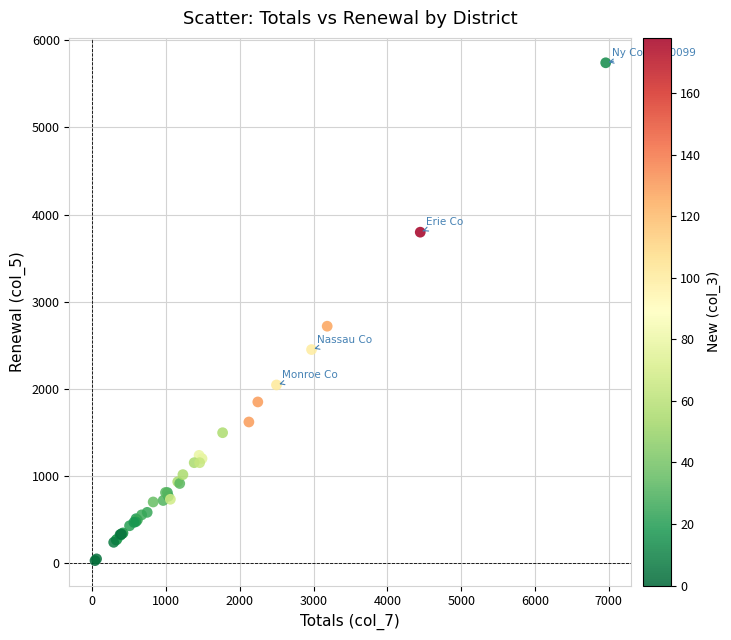

What Y value in the scatter plot is closest to 2885?

2719